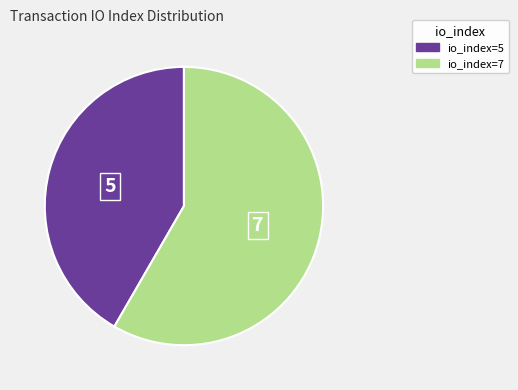

Approximately how many times larger is the value at io_index=7 compared to io_index=5?

1.4